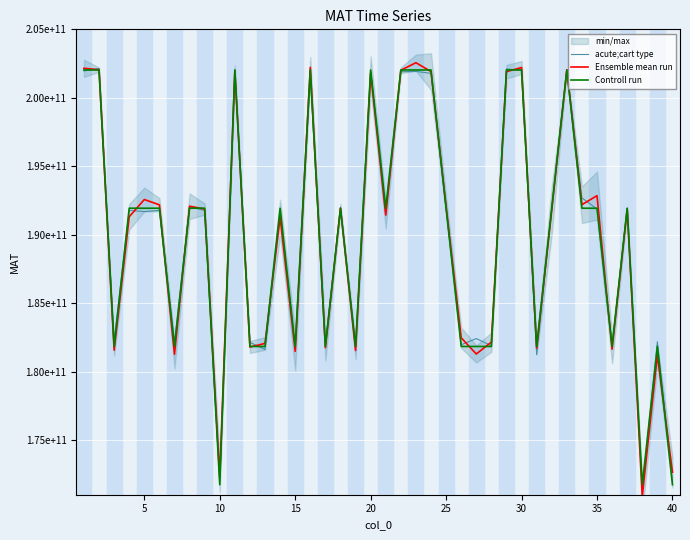

What are all the series names shown in the legend?

acute;cart type, Ensemble mean run, Controll run